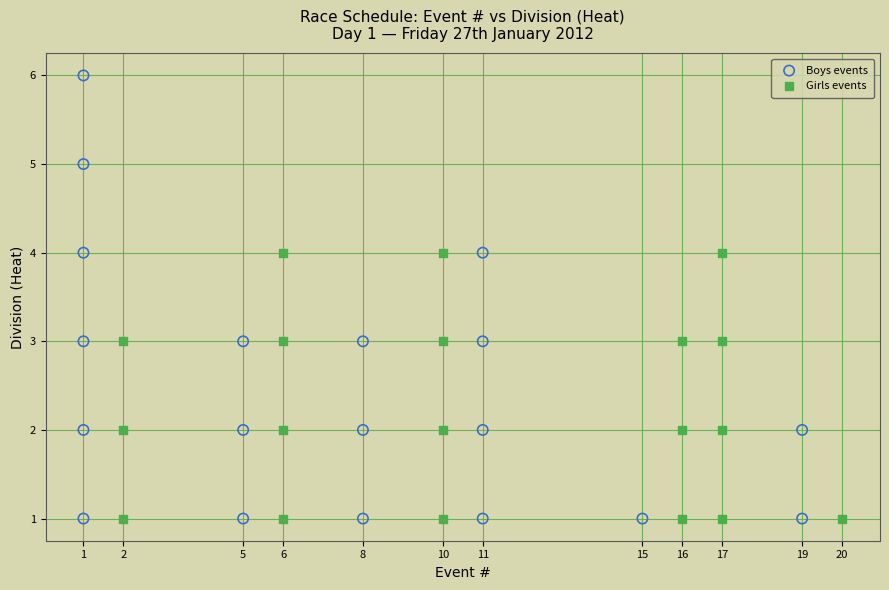

Which series contains the highest Y value?

Boys events